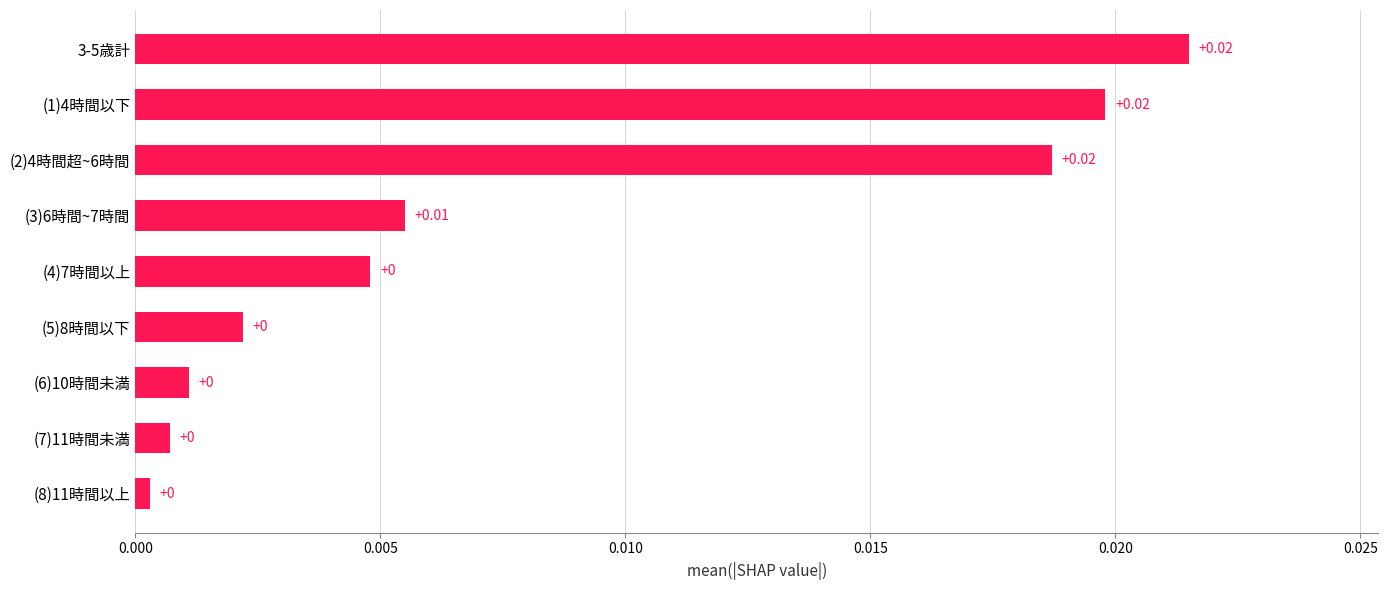

Which has a higher value, 3-5歳計 or (6)10時間未満?

3-5歳計